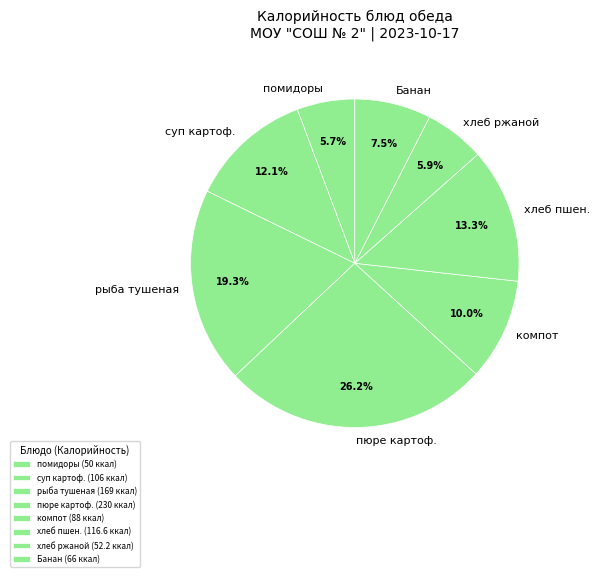

Between рыба тушеная and Банан, which is larger?

рыба тушеная